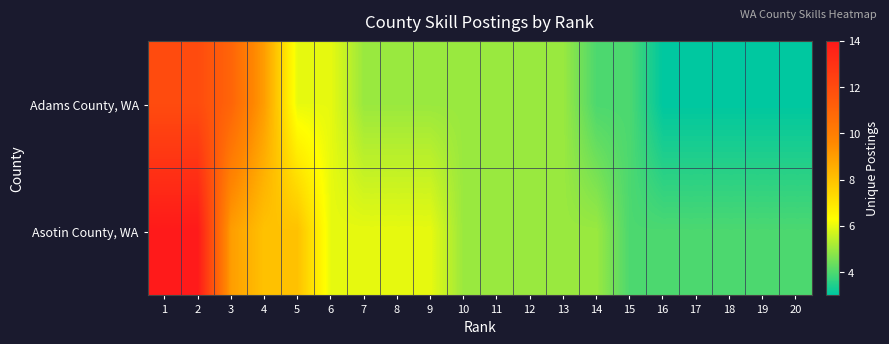

Which has a higher value, 19 or 7?

7